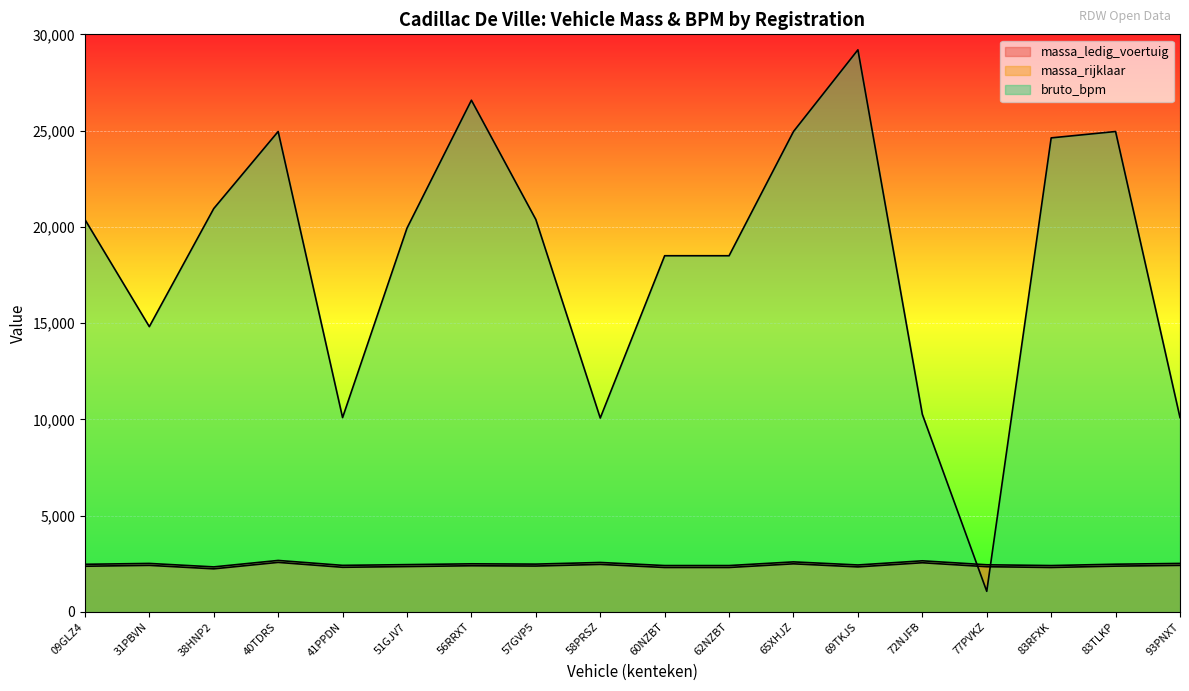

What is the difference between the maximum and minimum values in the bruto_bpm series?

28124